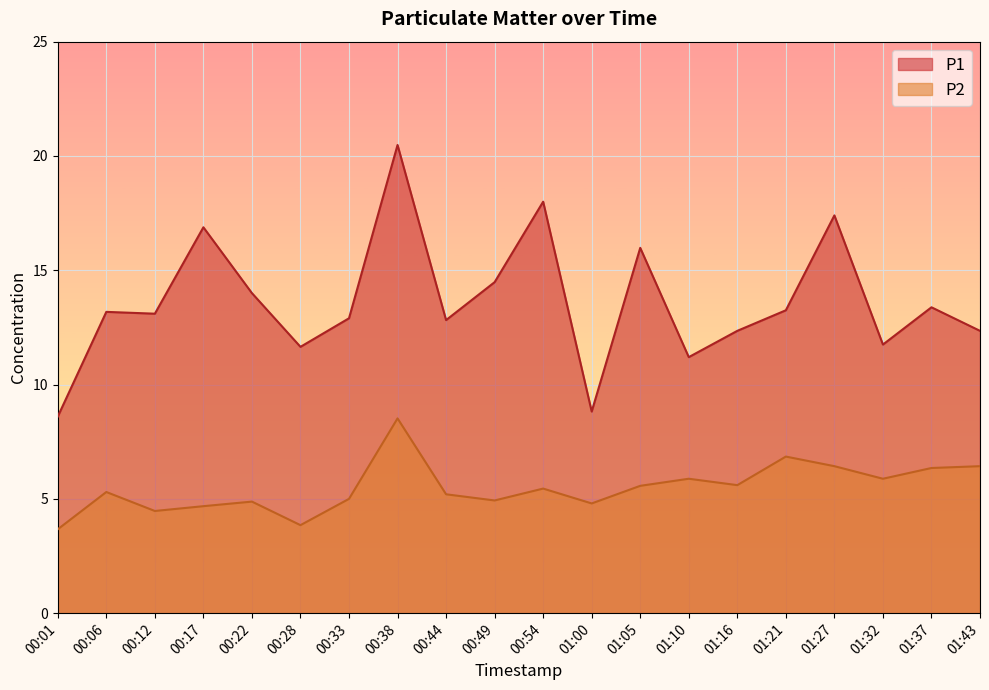

List the series in order of their overall mean, lowest first.

P2, P1